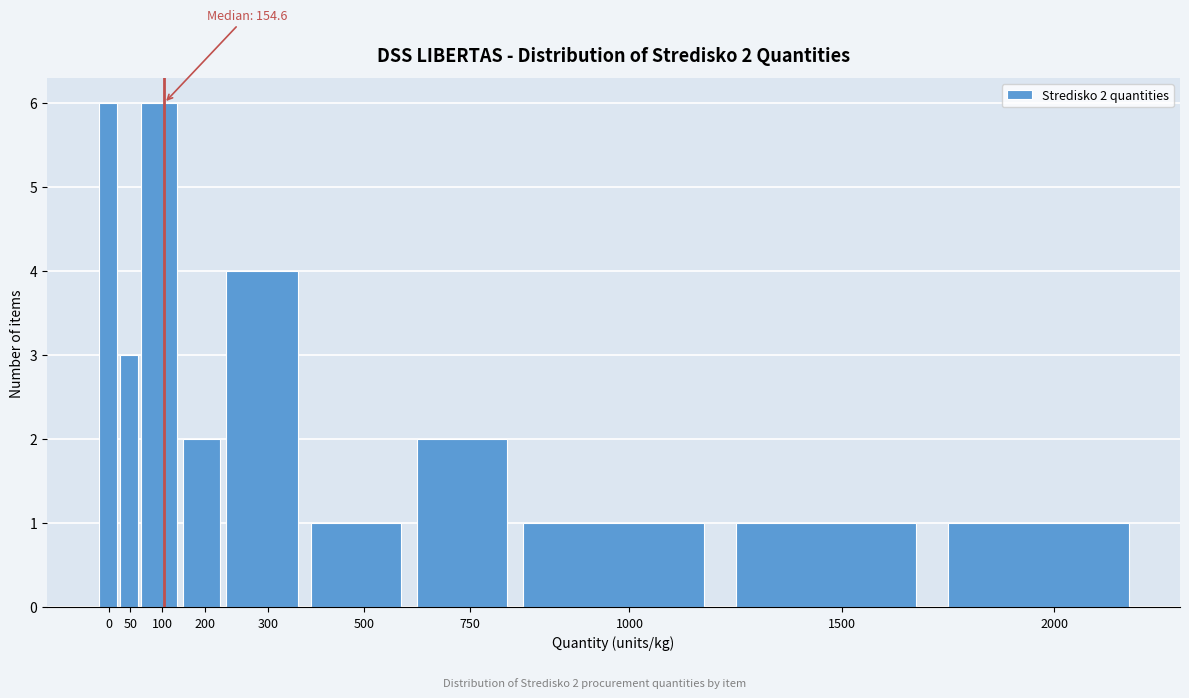

Reading left to right, list all the values displayed in this chart.

6	3	6	2	4	1	2	1	1	1